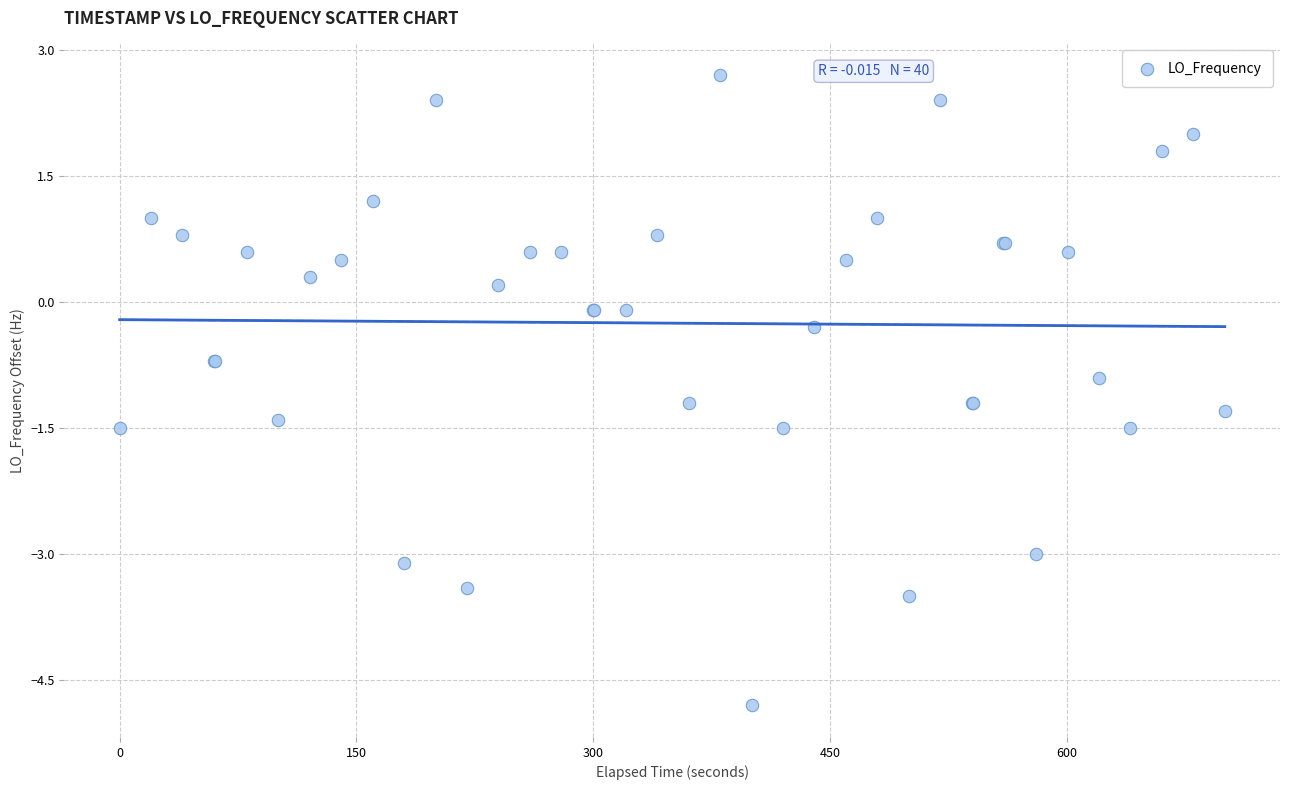

What Y value in the scatter plot is closest to -1?

-0.9